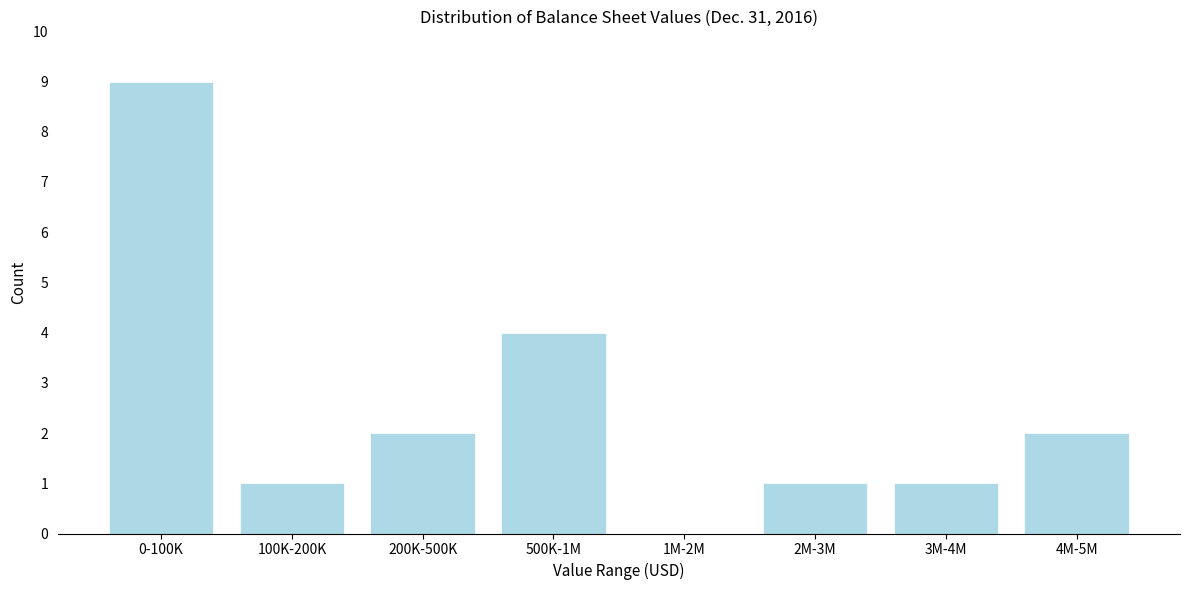

Reading left to right, transcribe all the data shown in this chart.

0-100K=9	100K-200K=1	200K-500K=2	500K-1M=4	1M-2M=0	2M-3M=1	3M-4M=1	4M-5M=2